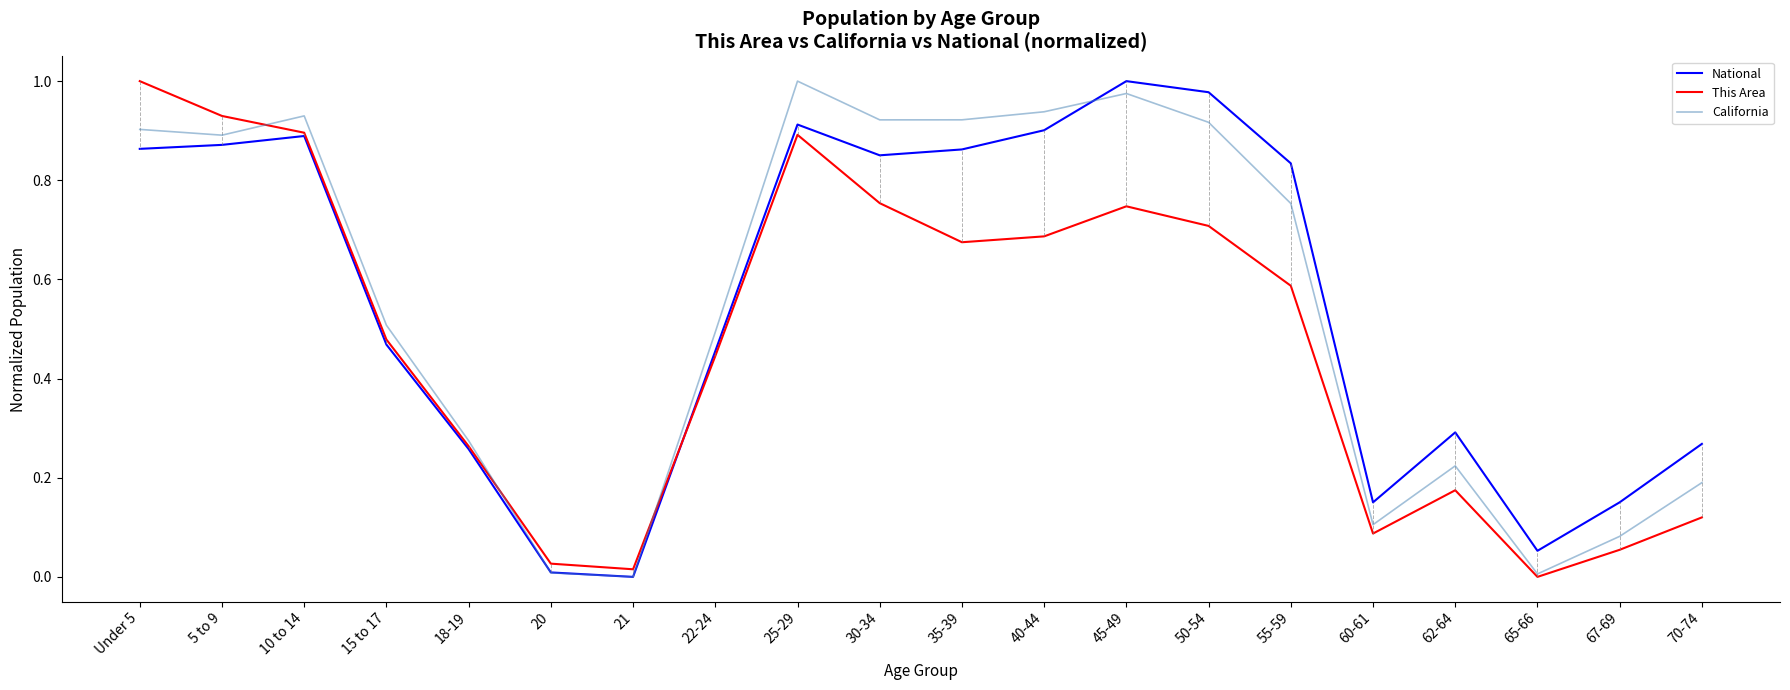

Which series ends up on top after the final intersection of National and This Area?

National